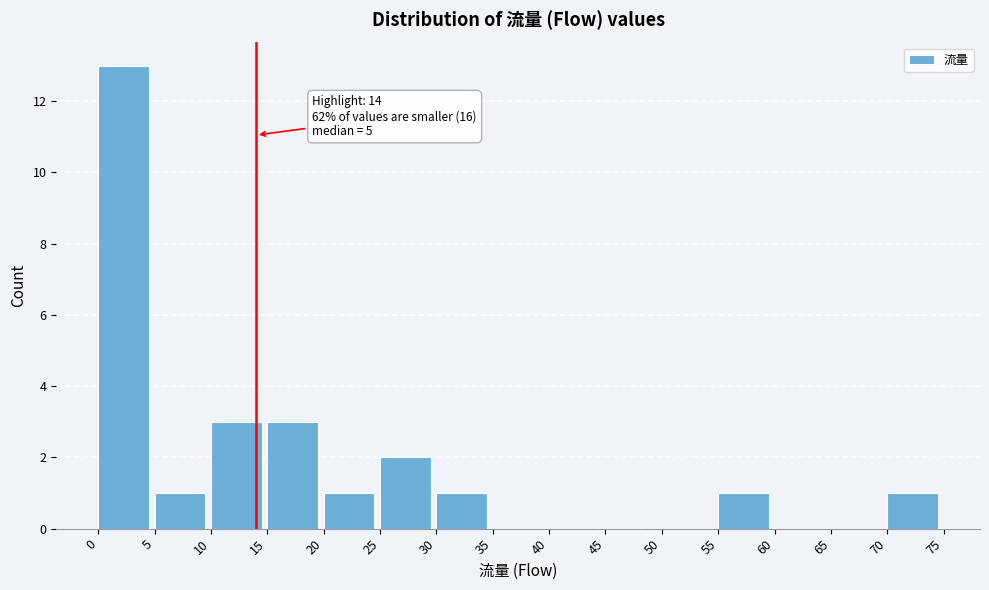

Which range on the x-axis has the tallest bar?

0 to 5